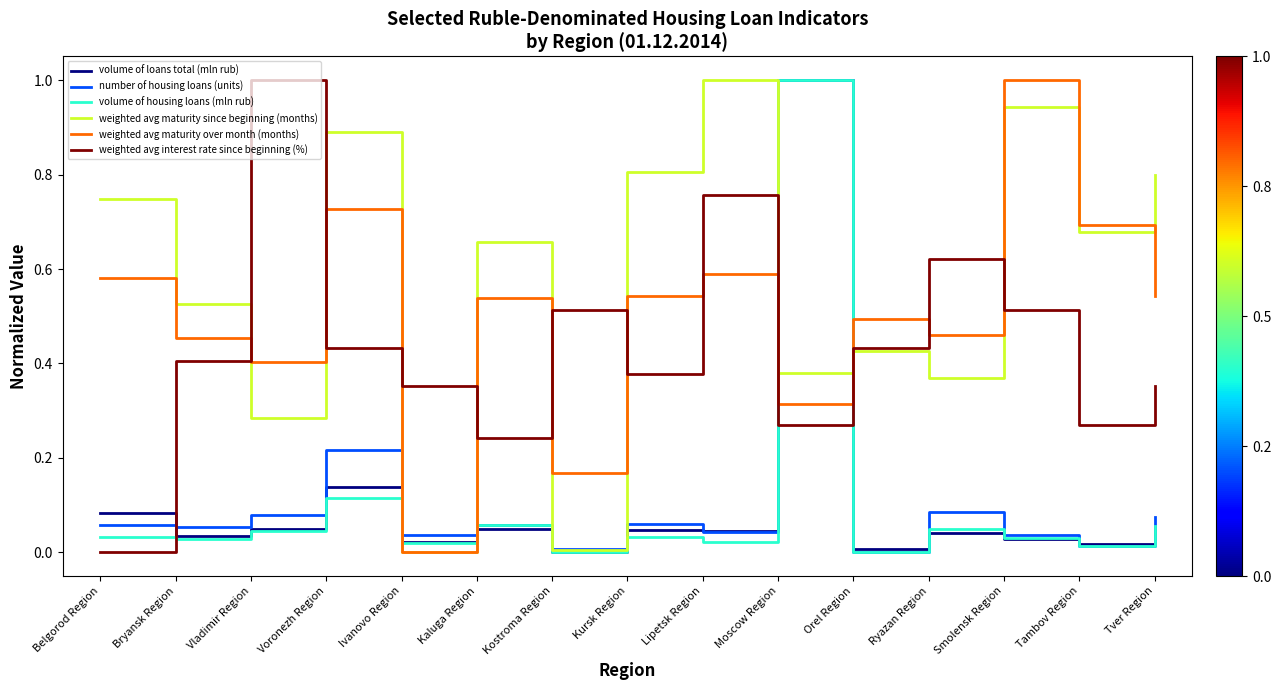

Is the value of number of housing loans (units) at Kaluga Region greater than the value of volume of loans total (mln rub) at Bryansk Region?

Yes